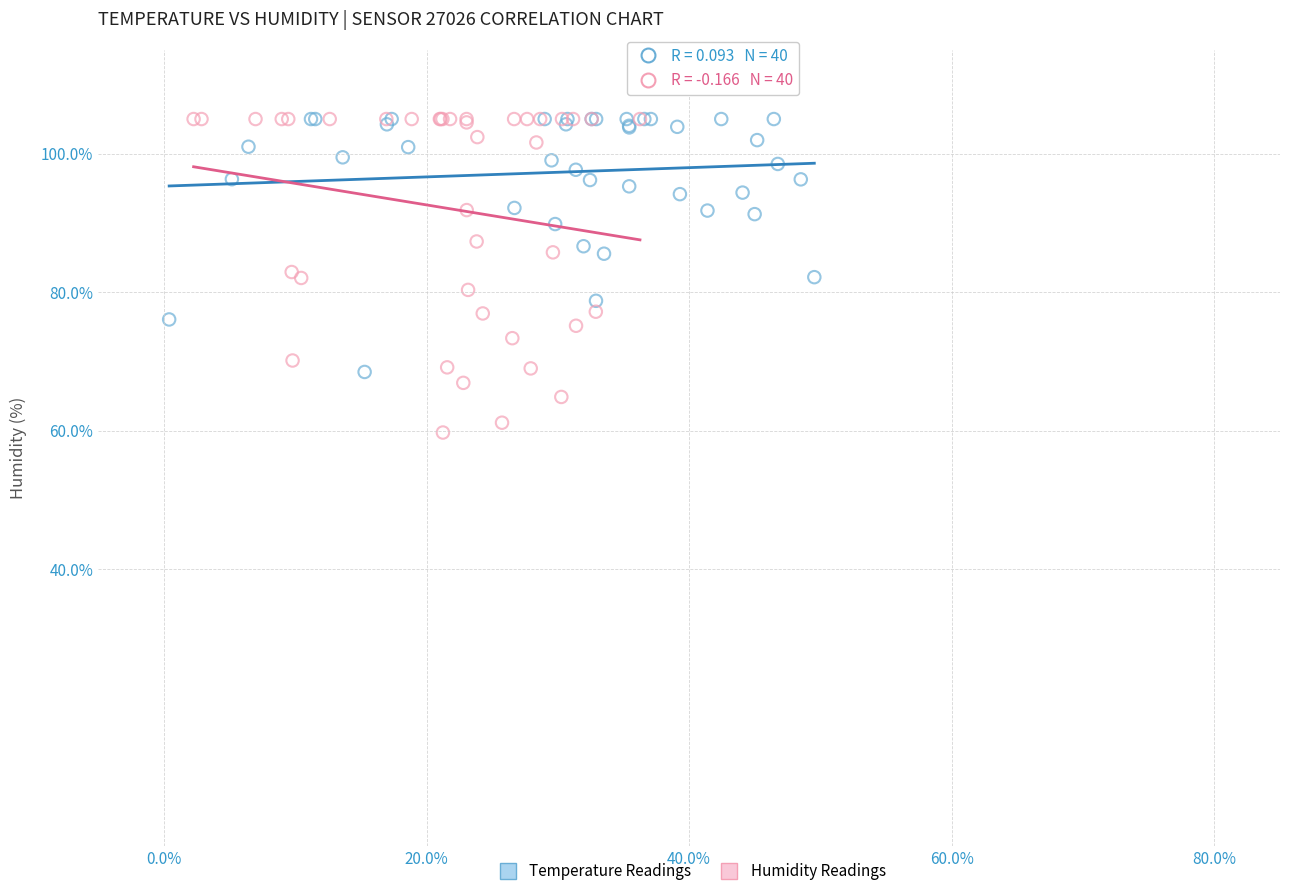

Which series has the widest spread of Y values?

Humidity Readings